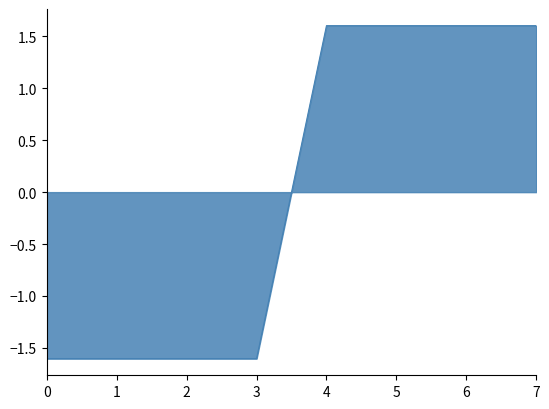

Reading right to left, transcribe all the data shown in this chart.

1.6	1.6	1.6	1.6	-1.6	-1.6	-1.6	-1.6